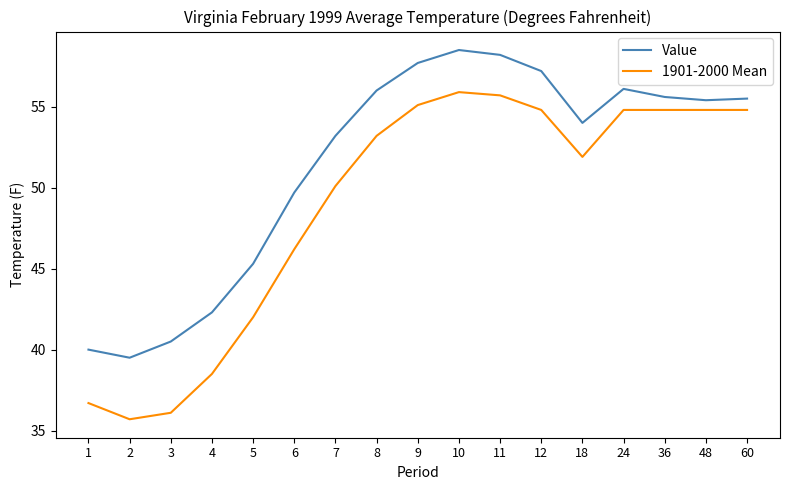

Which series has the largest range (max minus min)?

1901-2000 Mean